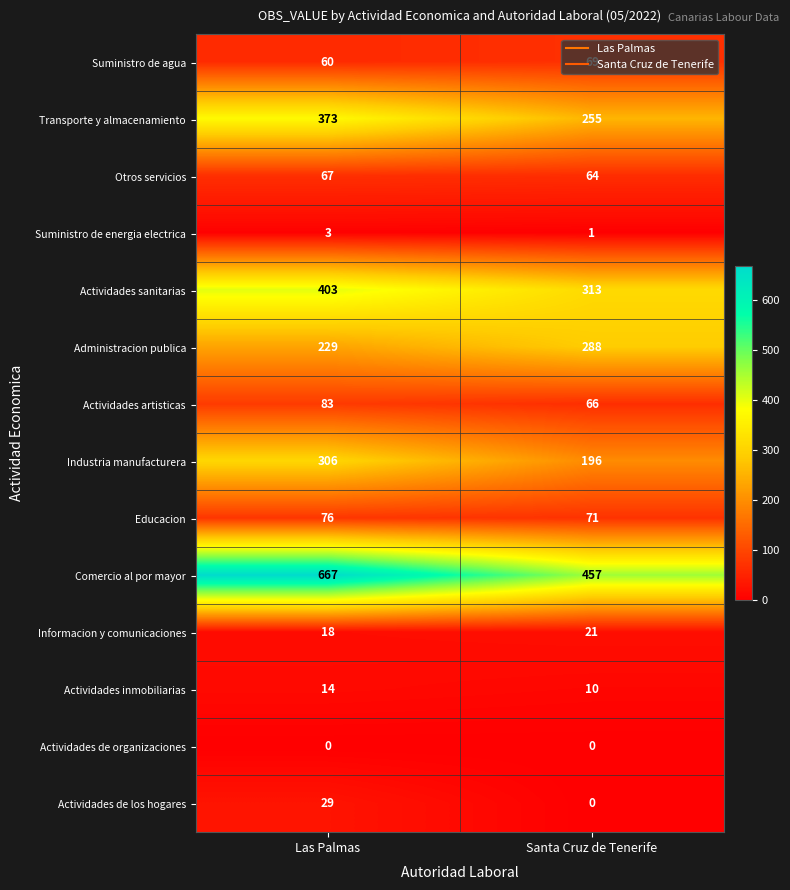

The value of Otros servicios at Santa Cruz de Tenerife is 103. True or false?

False